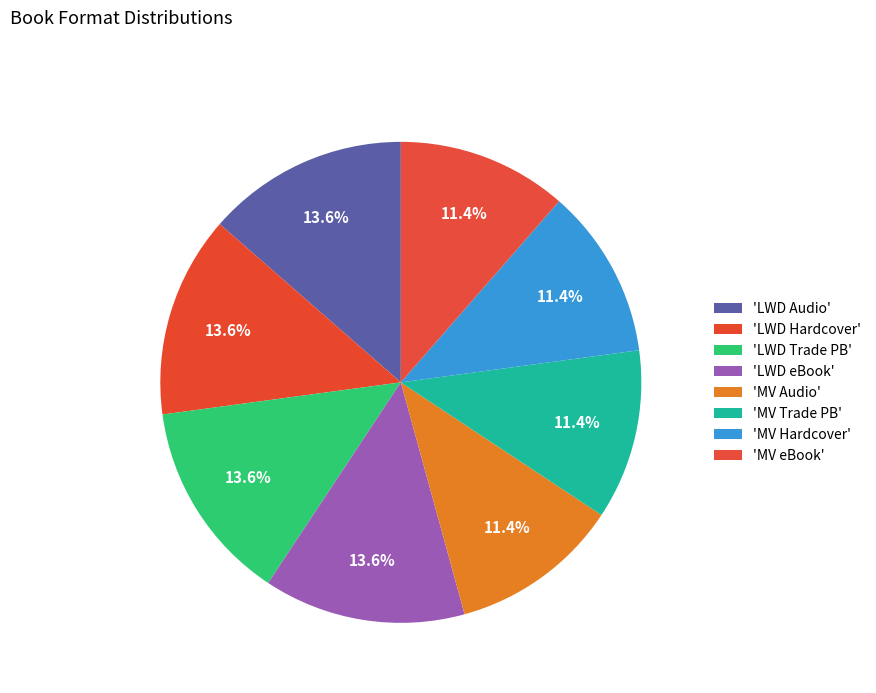

To the nearest percent, what is the average slice percentage?

12%